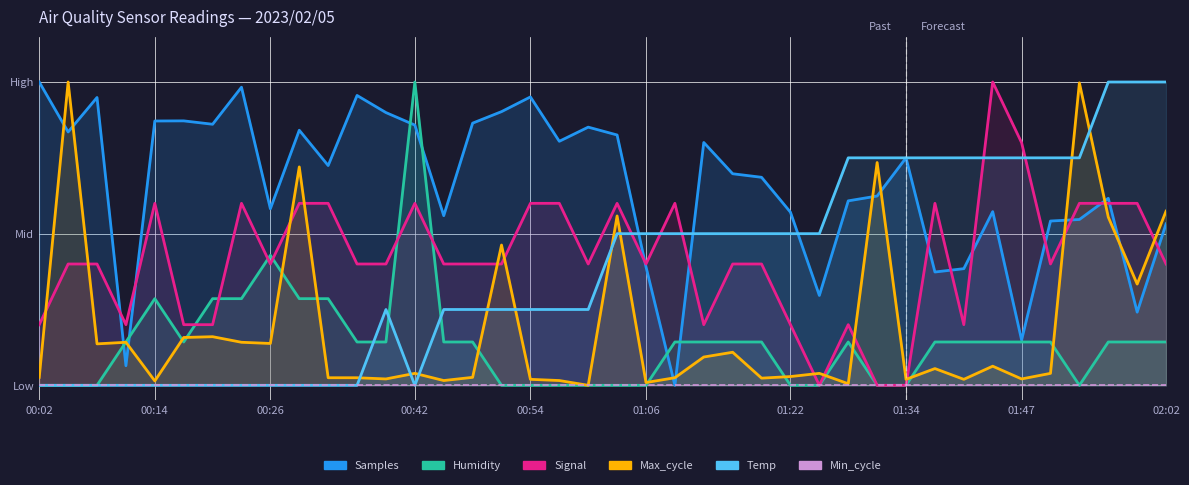

What is the difference between the maximum and minimum values in the Temp series?

1.0